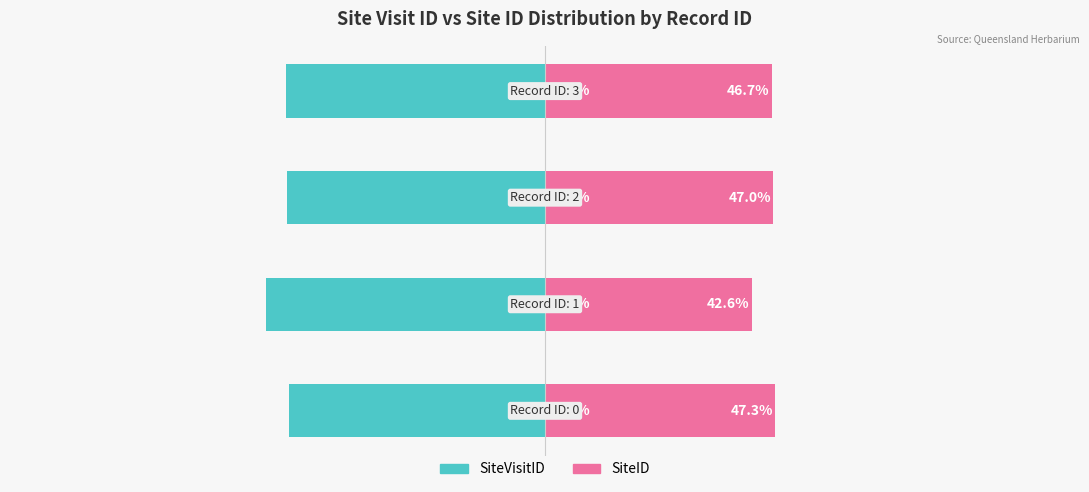

The value of SiteVisitID at 2 is -78.9. True or false?

False